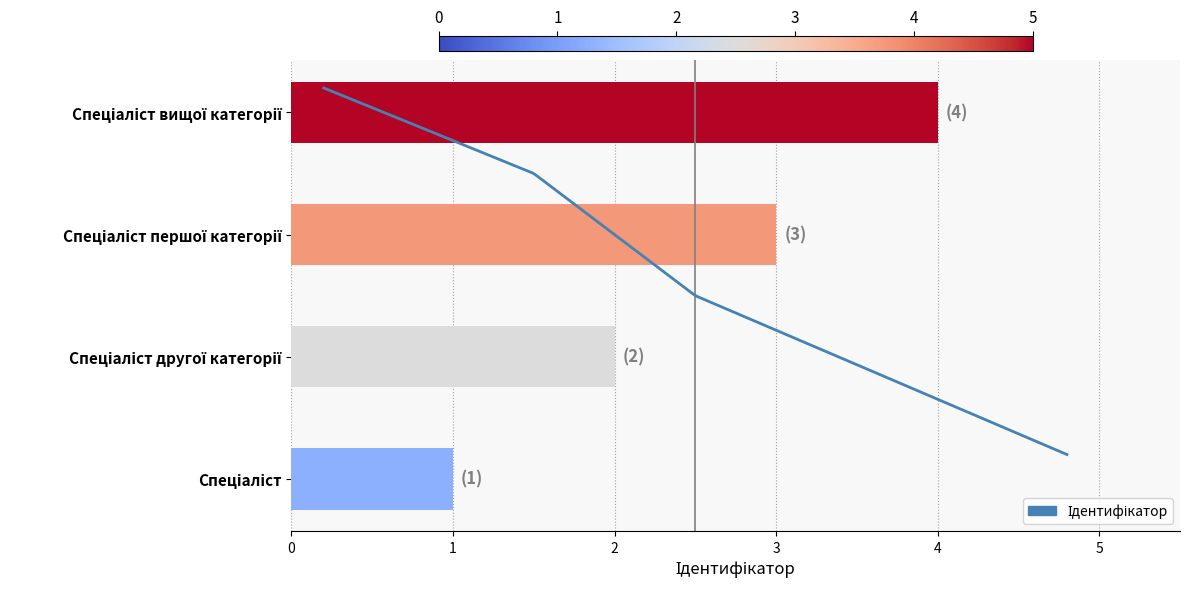

Is it true that the value at Спеціаліст першої категорії is 3?

True